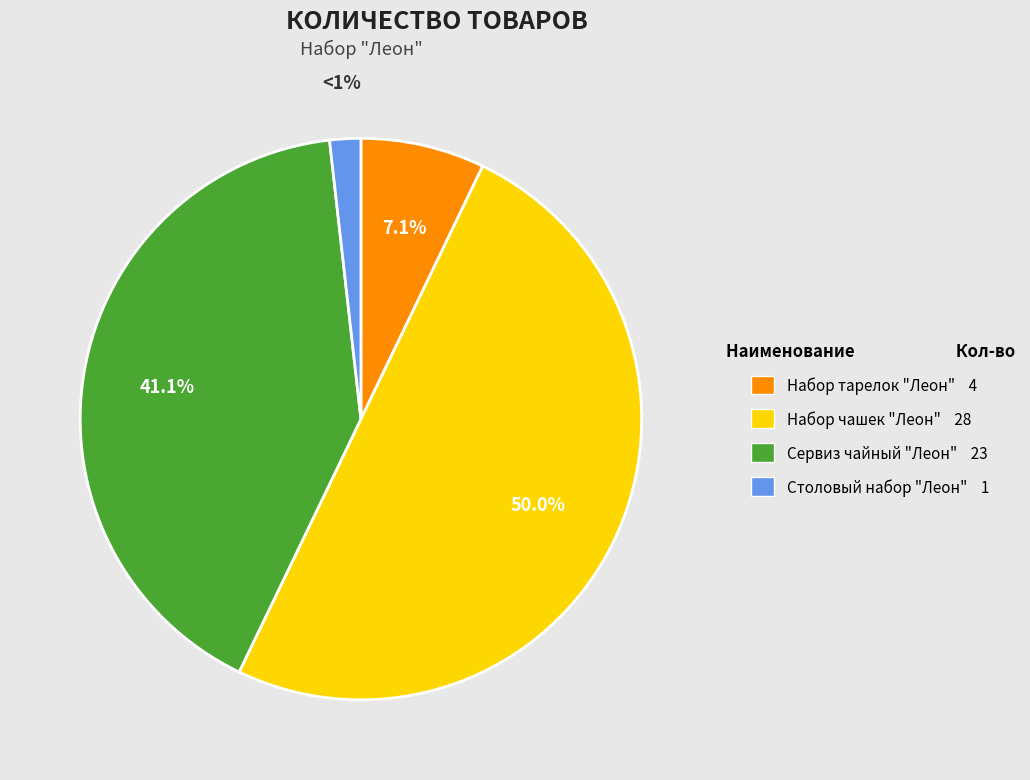

Between Сервиз чайный 6/15 "Леон" 11041-15T and Набор чашек 6/12 "Леон" 11041-12T, which is larger?

Набор чашек 6/12 "Леон" 11041-12T